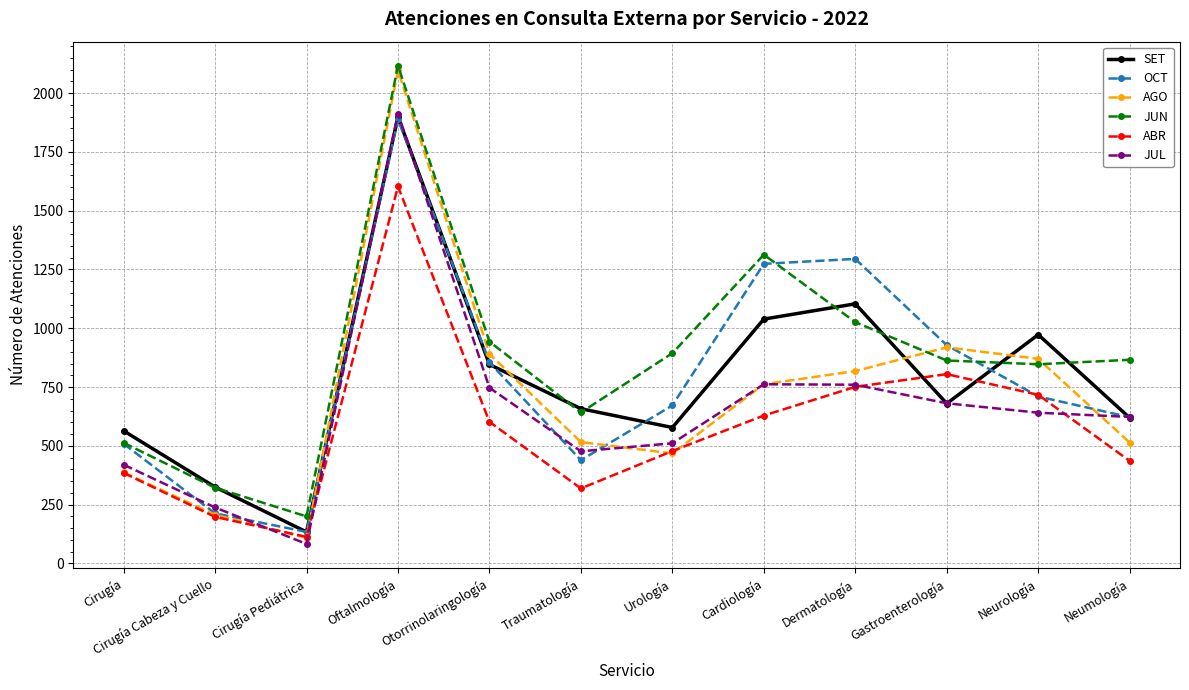

Where is the first local minimum for JUN?

Cirugía Pediátrica